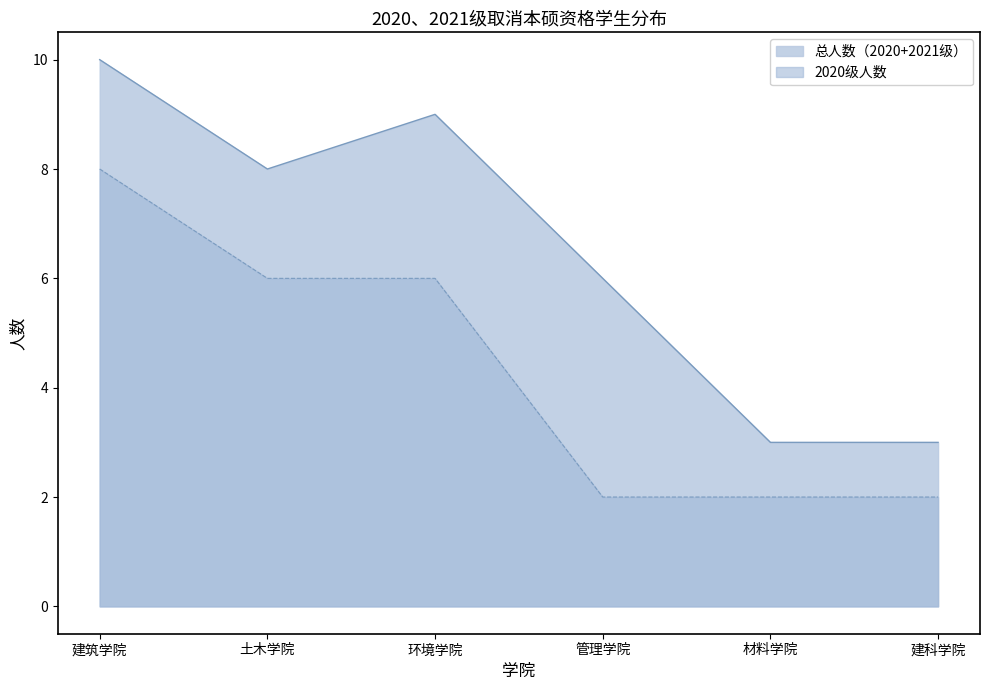

What position from the left is 建筑学院?

1